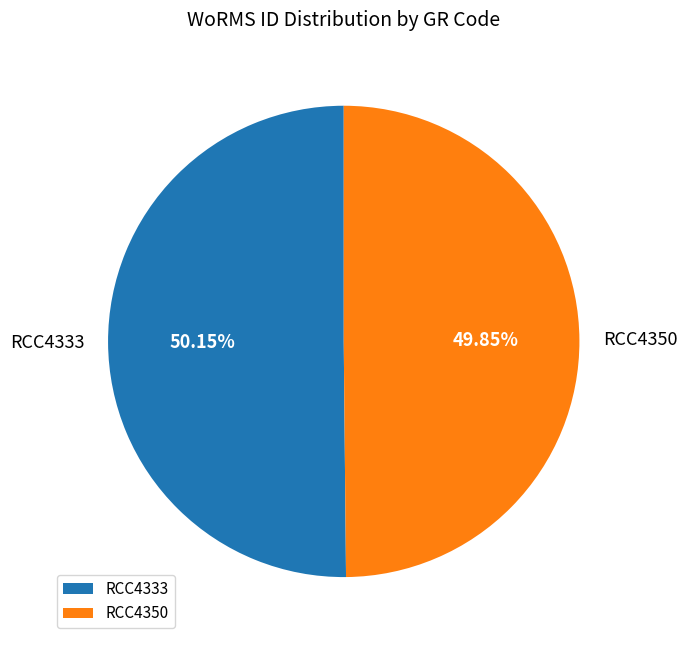

How many segments does this pie chart have?

2